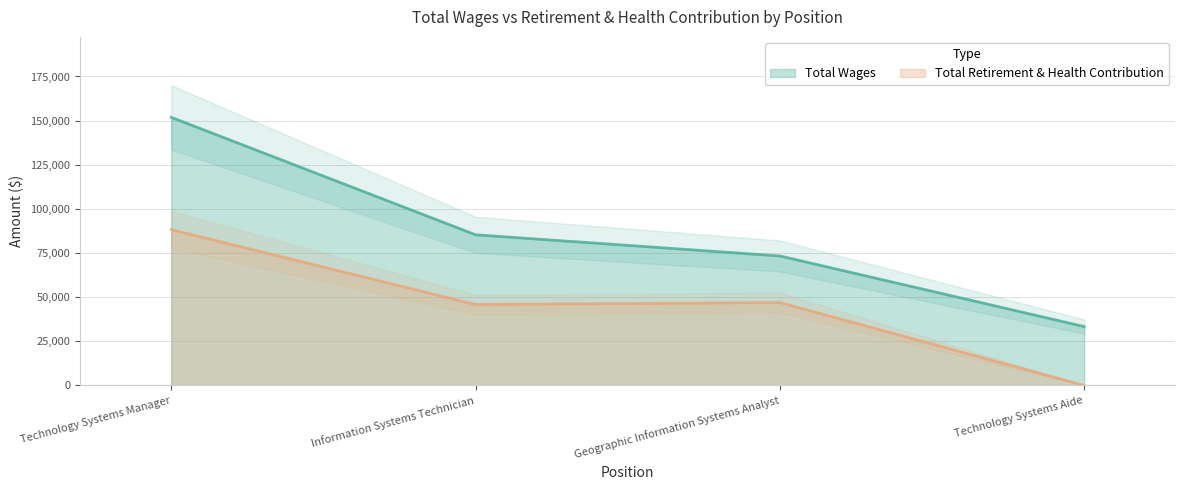

What is the total value across all series at Technology Systems Aide?

33357